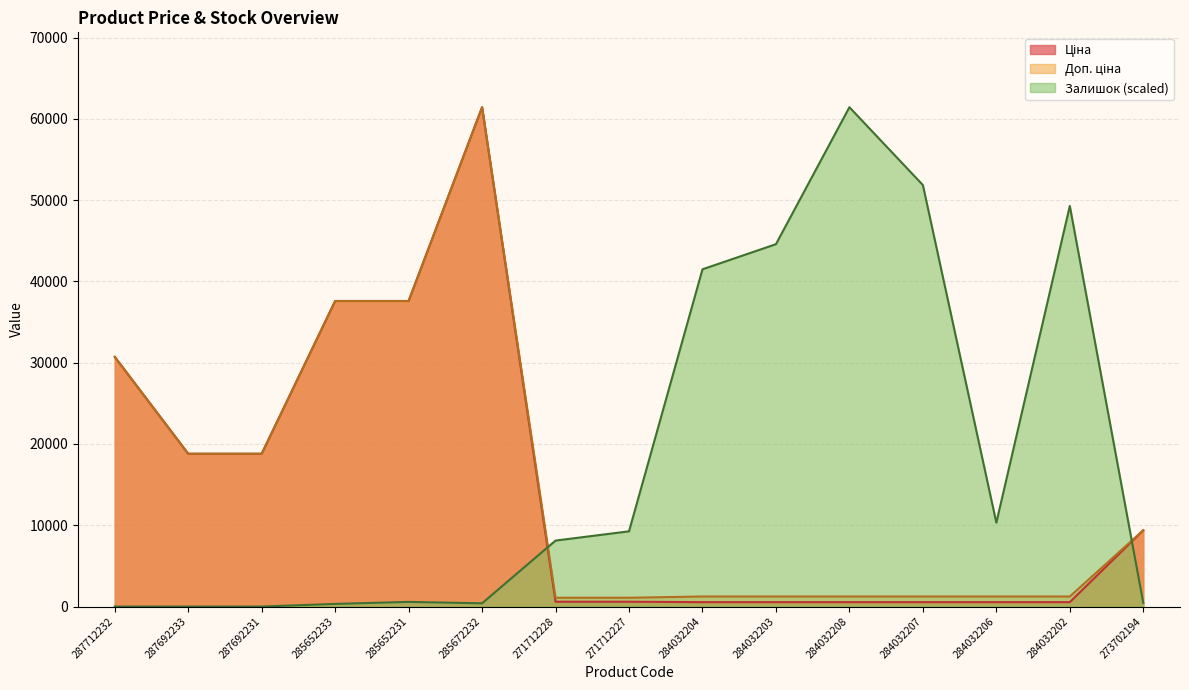

At which label is Ціна closest to 30986?

287712232